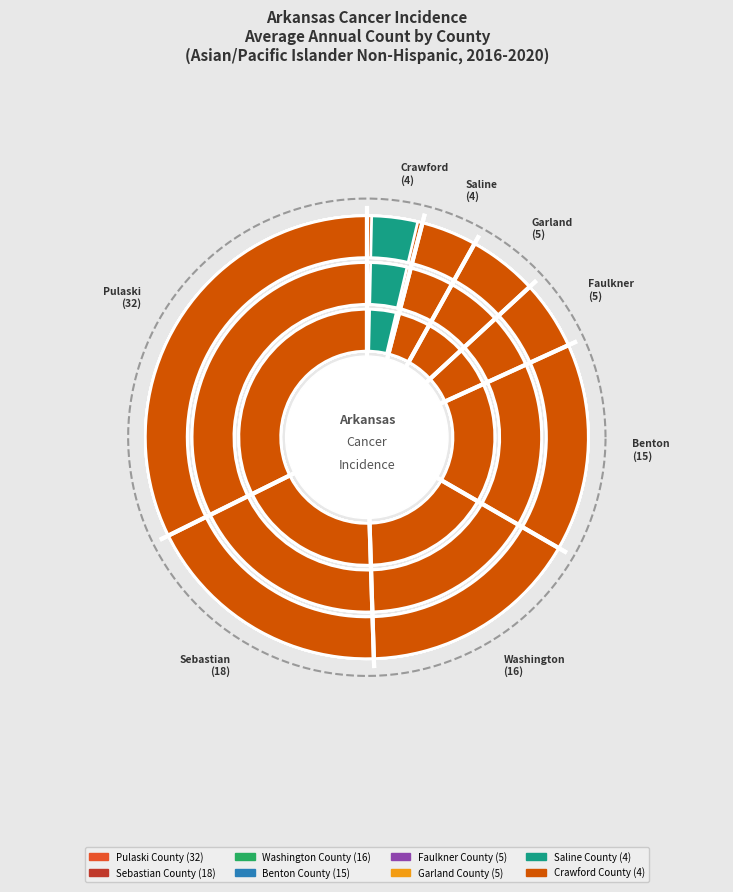

To the nearest percent, what is the average slice percentage?

12%